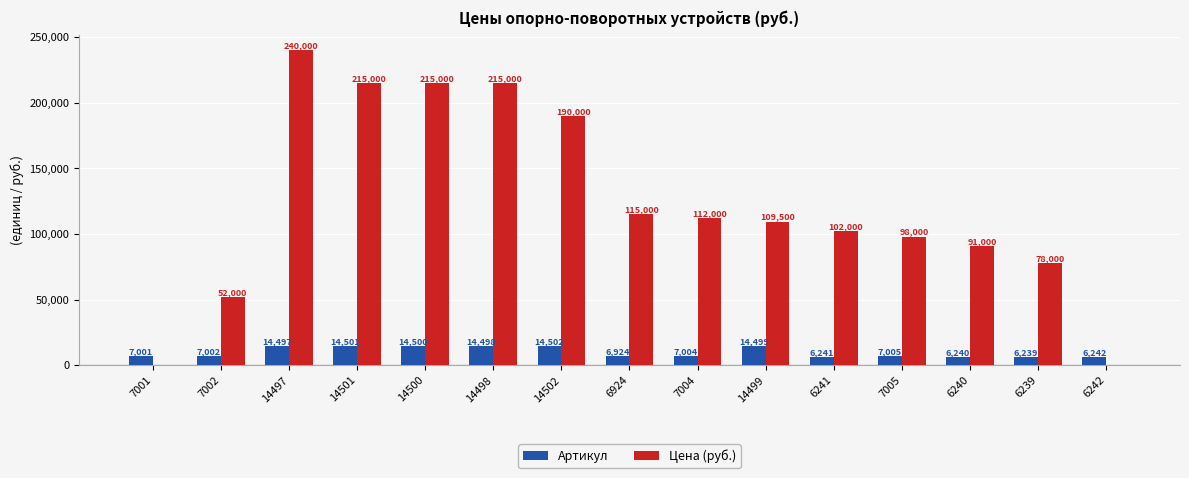

Reading right to left, transcribe all the data shown in this chart.

Артикул: 6242	6239	6240	7005	6241	14499	7004	6924	14502	14498	14500	14501	14497	7002	7001
Цена (руб.): 0	78000	91000	98000	102000	109500	112000	115000	190000	215000	215000	215000	240000	52000	0